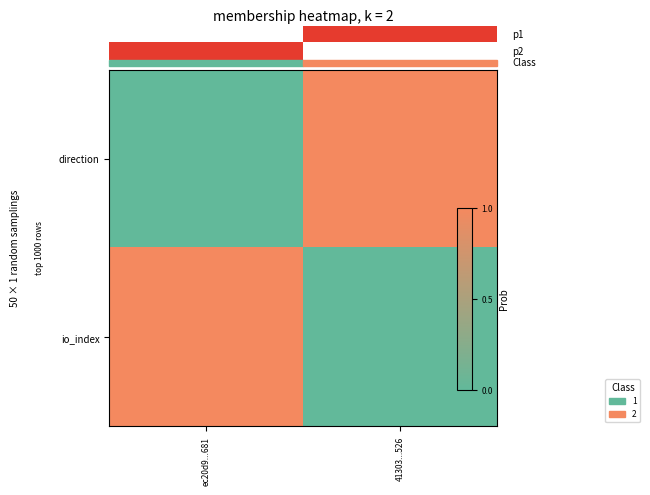

Rank the series by their maximum value, from highest to lowest.

direction, io_index